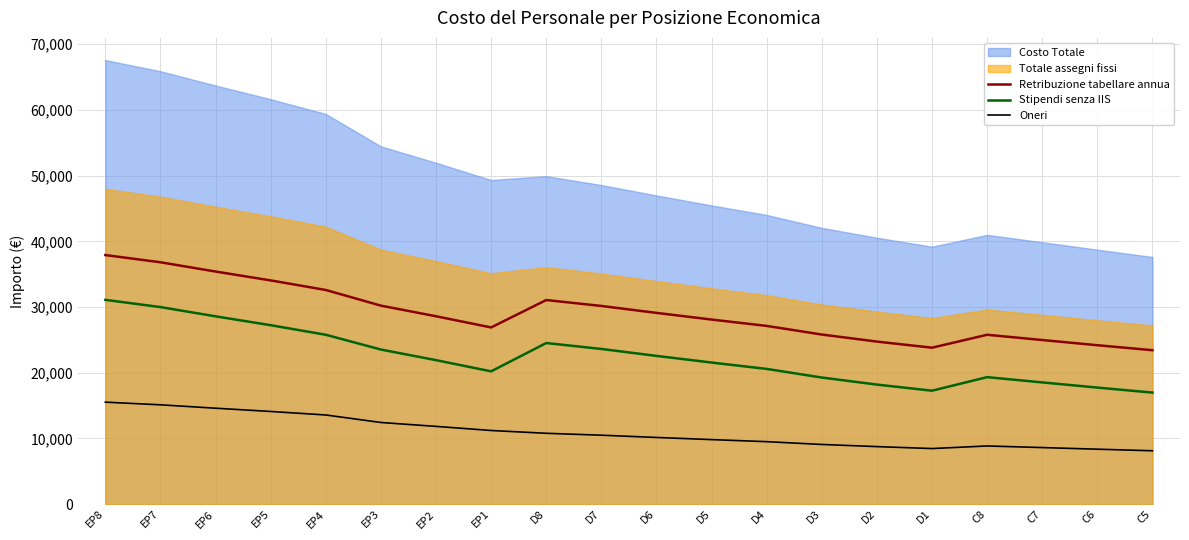

What position from the left is EP8?

1